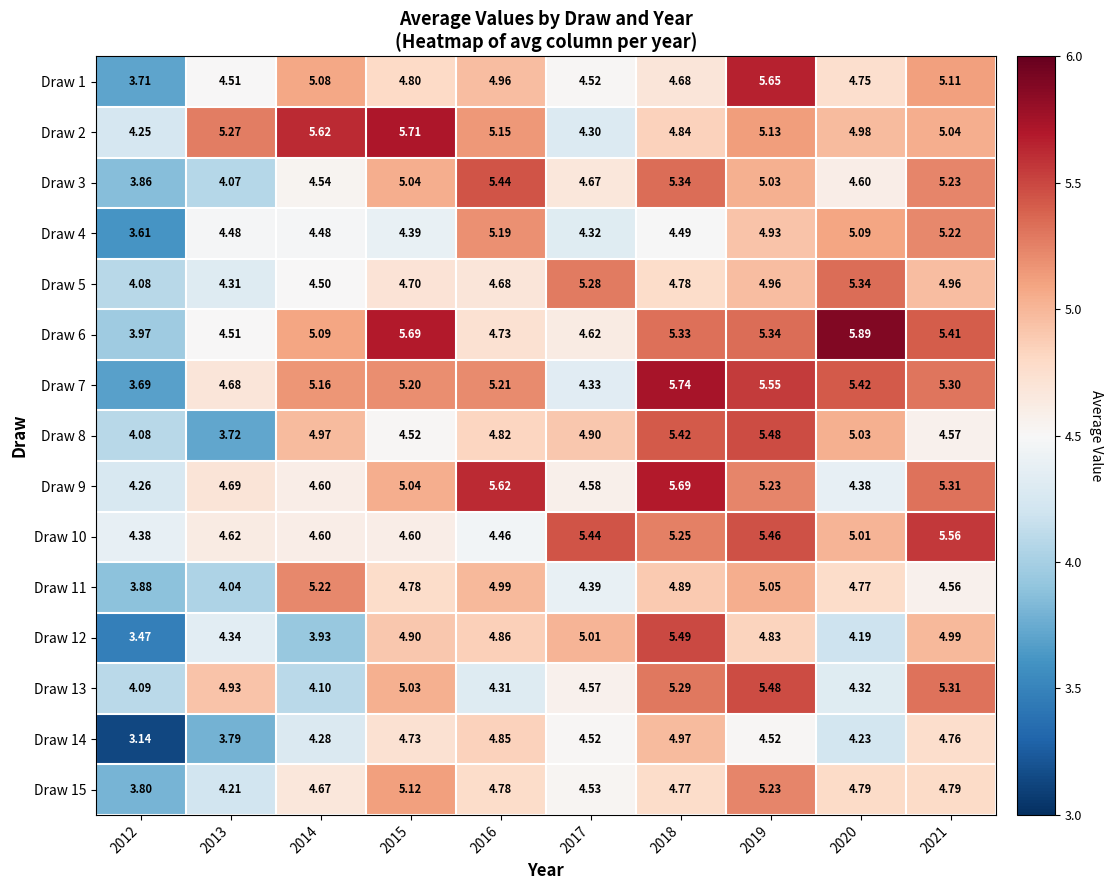

Is the value of Draw 6 at 2016 greater than the value of Draw 9 at 2012?

Yes